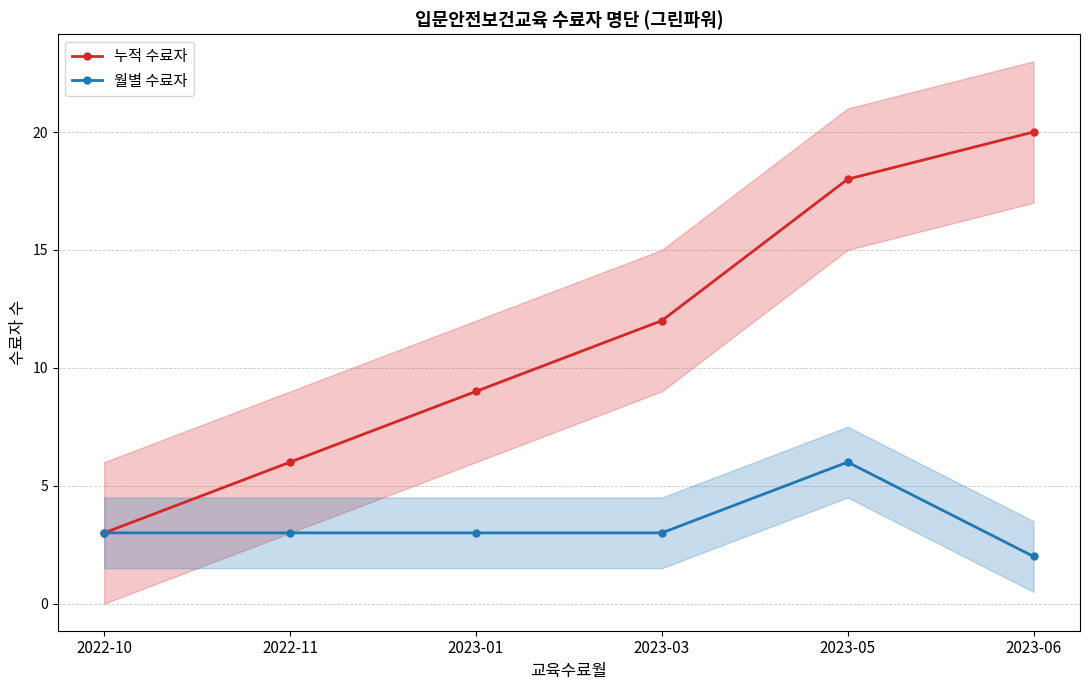

At which category is the sum across all series the highest?

2023-05